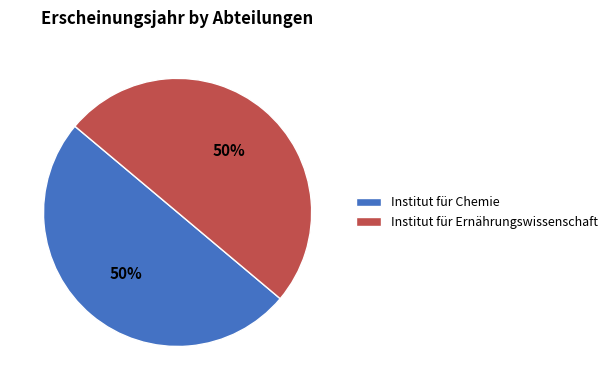

Combined, do Institut für Ernährungswissenschaft and Institut für Chemie account for over 50%?

Yes